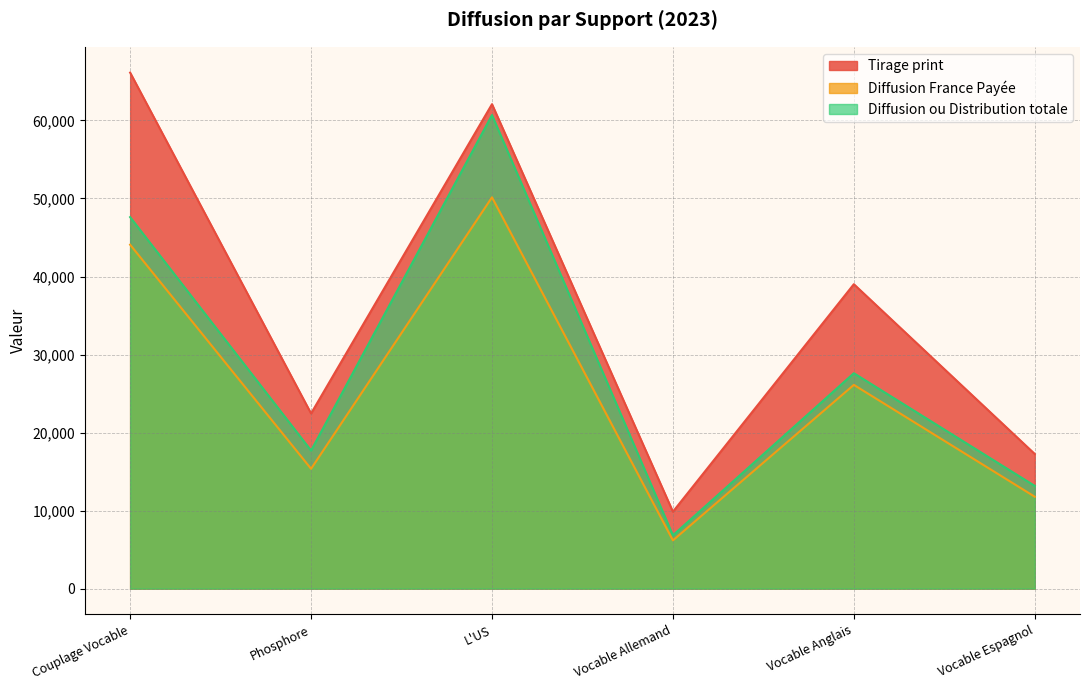

How many distinct data groups are displayed?

3